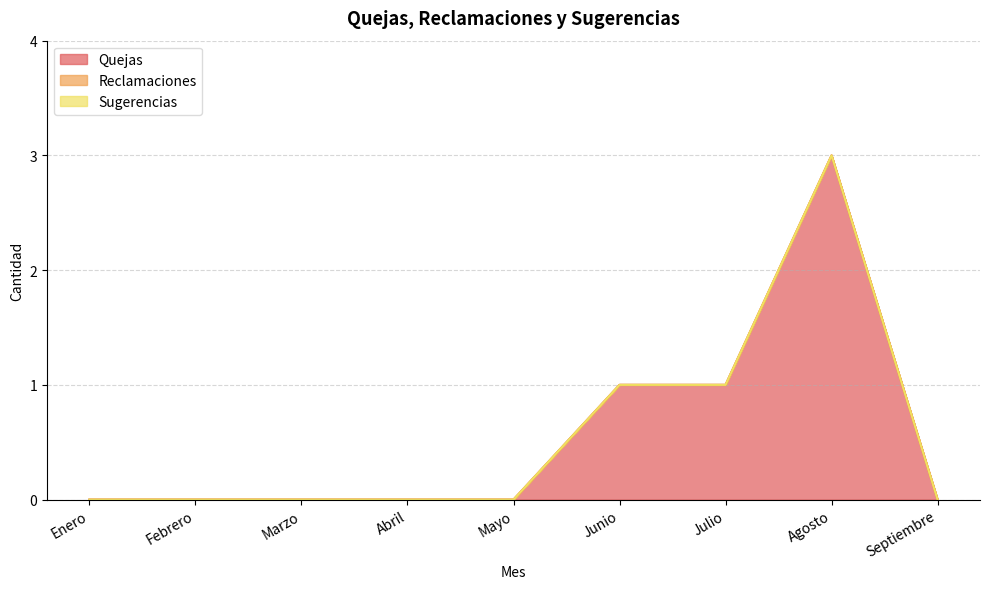

Is it true that Quejas equals 1 at Marzo?

False